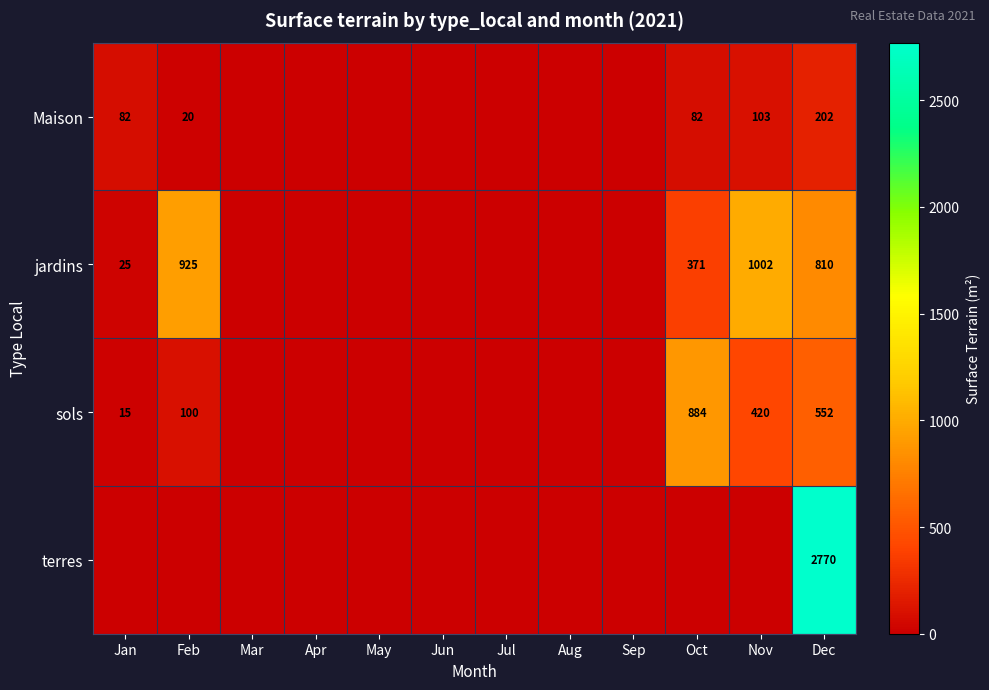

What is the total value across all series at Dec?

4334